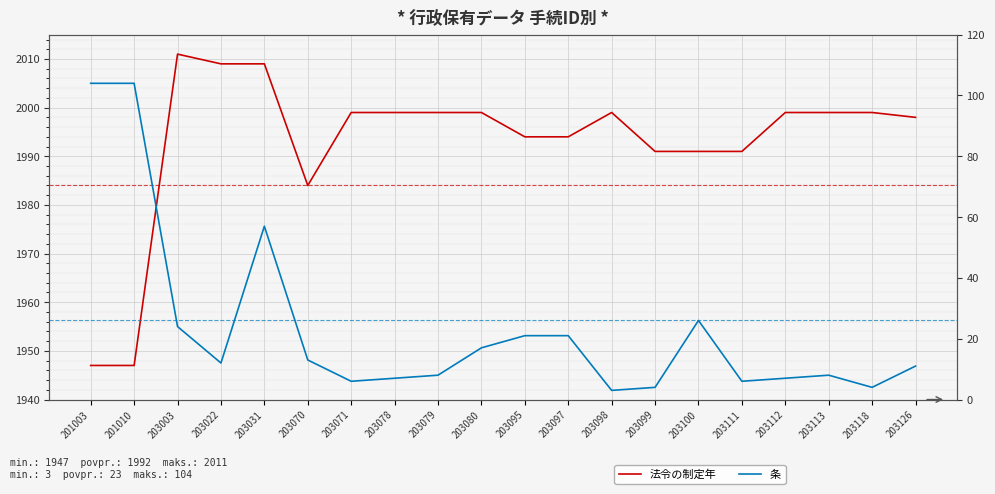

At 203113, list the series in order from smallest to largest.

条, 法令の制定年